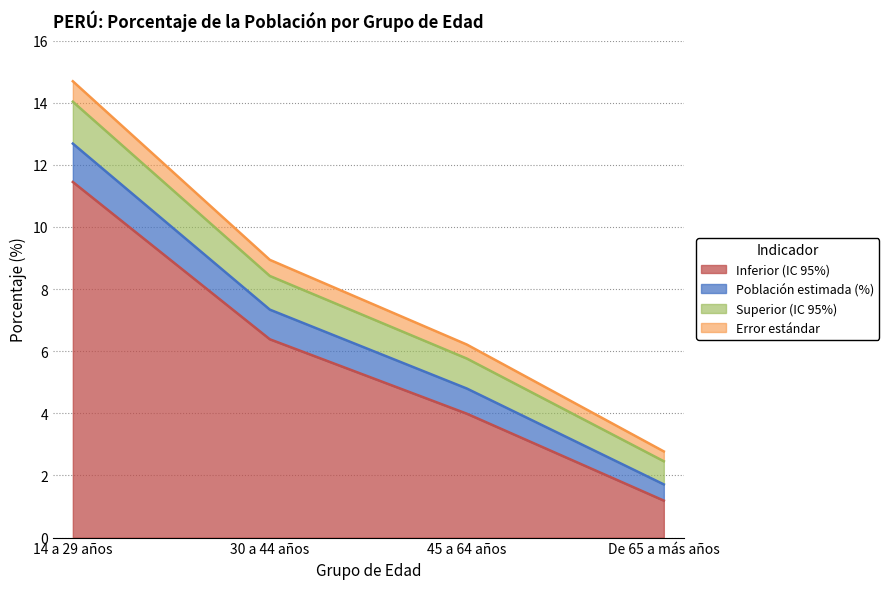

What is the difference between the Error estándar values at De 65 a más años and 14 a 29 años?

11.9